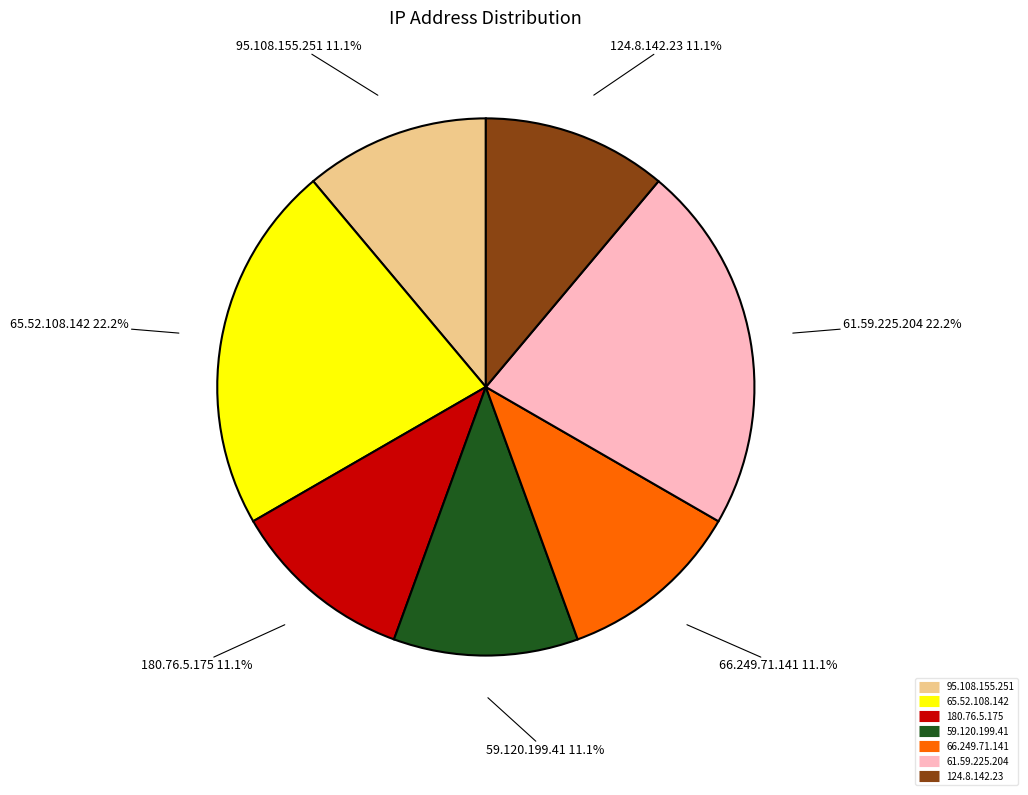

To the nearest percent, what portion does 124.8.142.23 represent?

11%